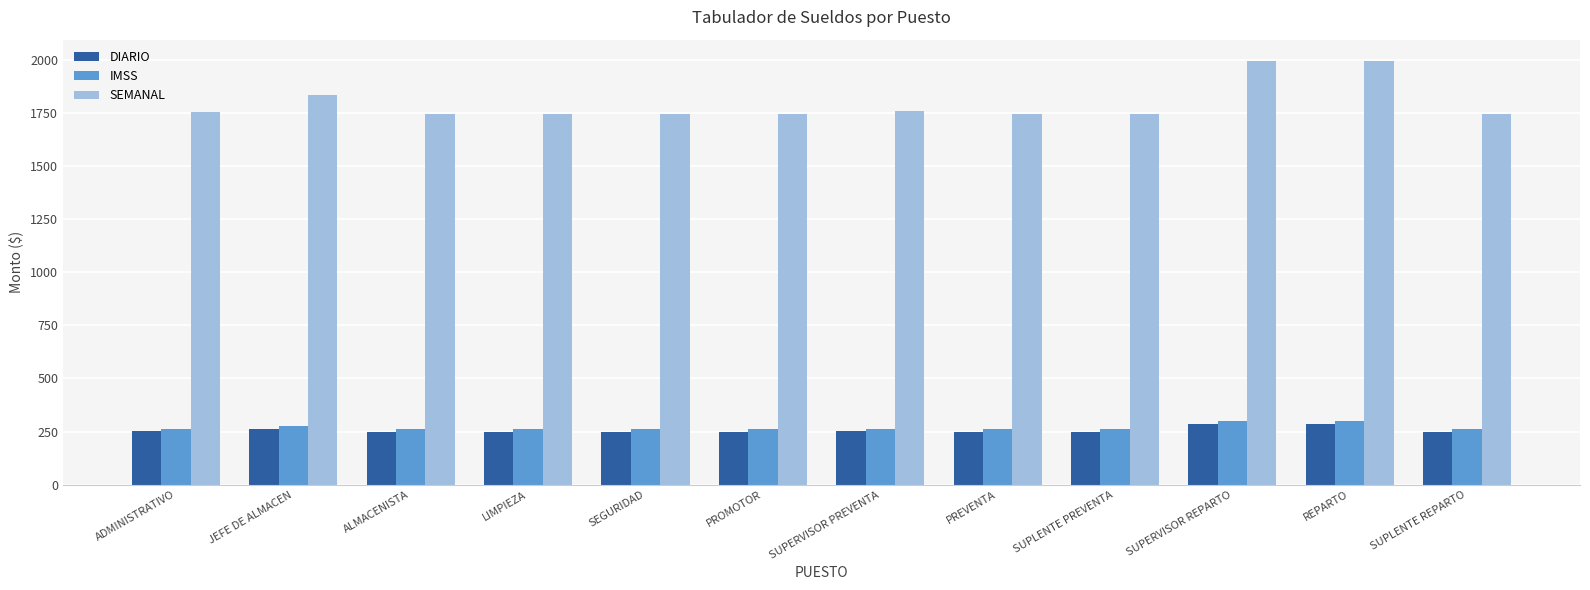

What is the total value across all series at SEGURIDAD?

2255.4